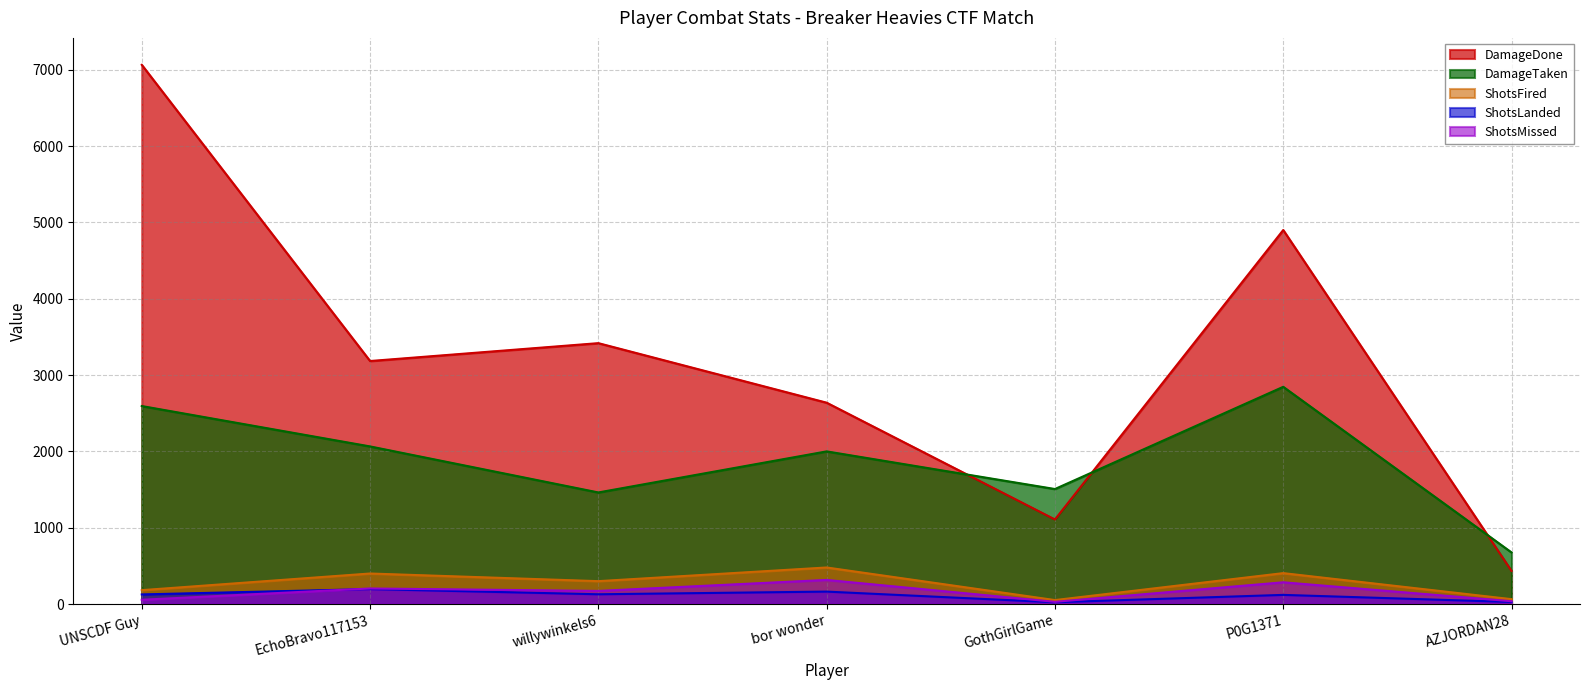

List the labels in order of ShotsFired value, smallest first.

GothGirlGame, AZJORDAN28, UNSCDF Guy, willywinkels6, EchoBravo117153, P0G1371, bor wonder